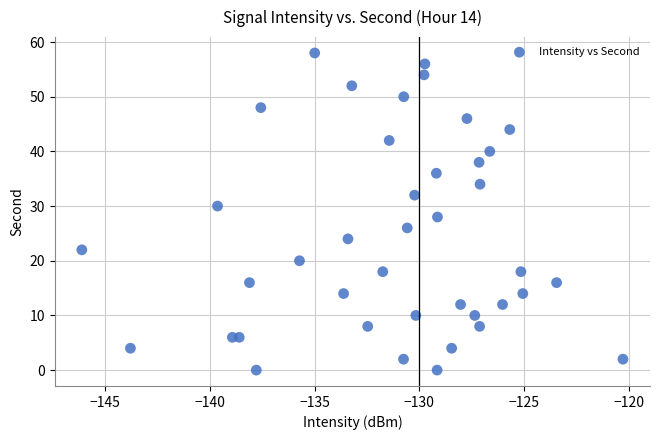

What is the range of Y values (max minus min)?

58